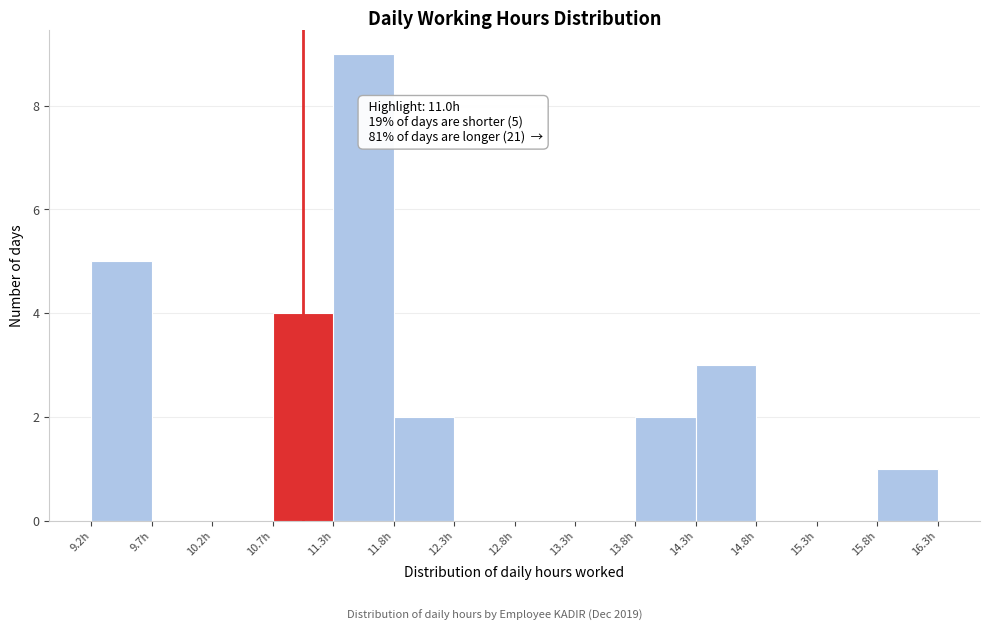

Over which range of the x-axis is the bar tallest?

11.3 to 11.8